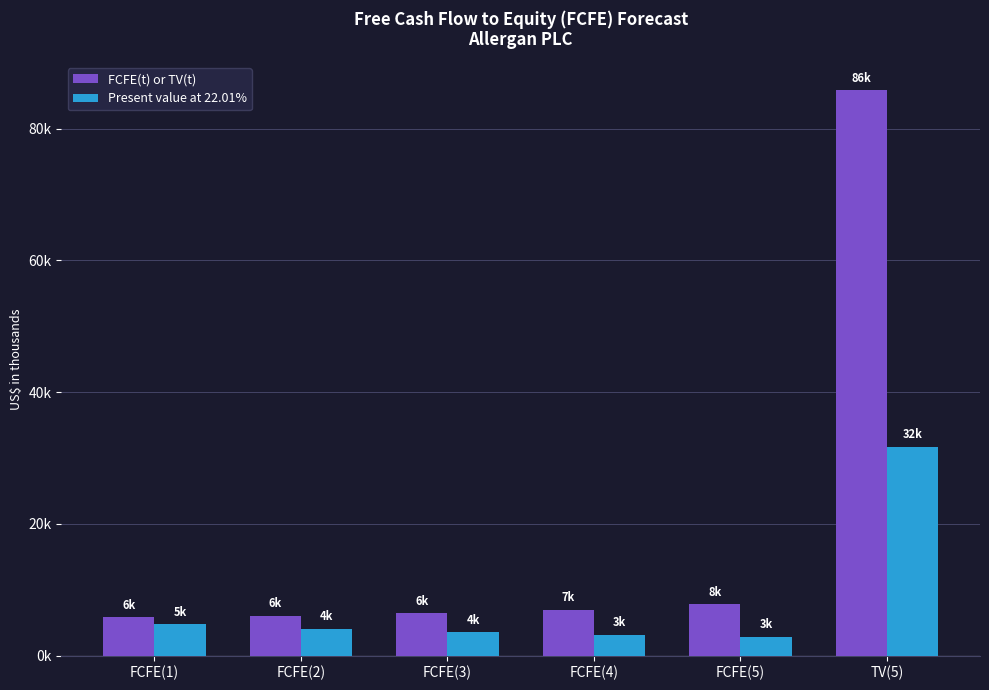

Which category has the lowest value across all series?

FCFE(5)